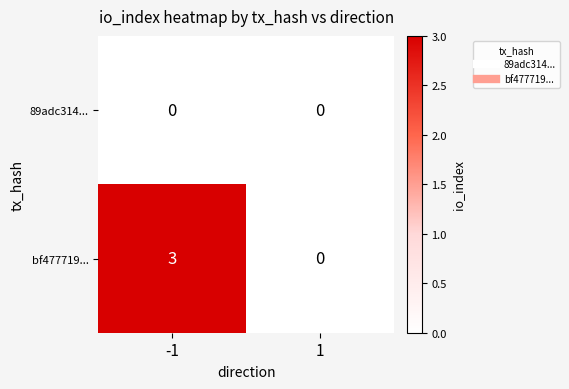

List the series in order of their peak value, highest first.

bf477719..., 89adc314...